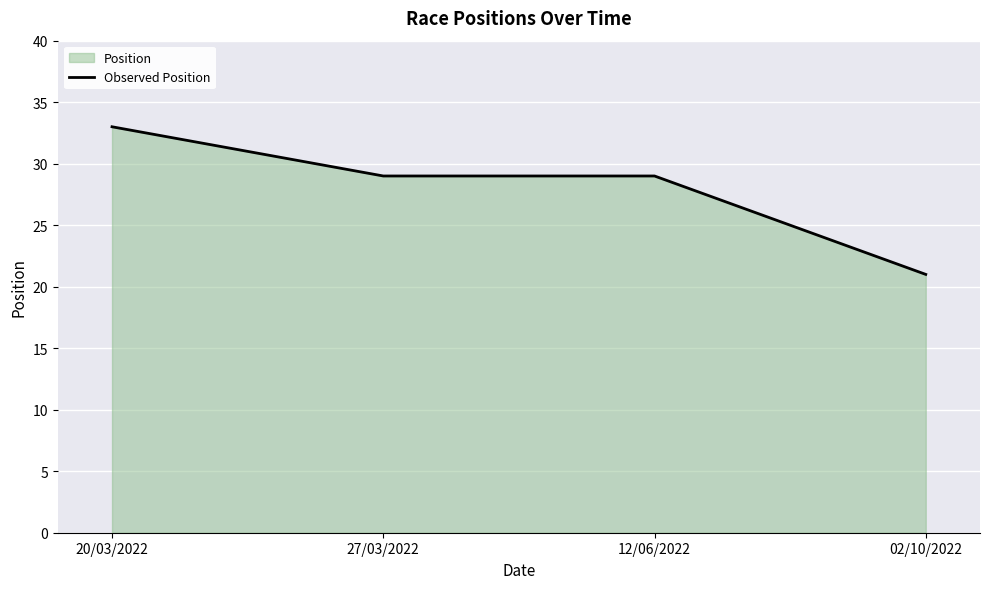

The value at 02/10/2022 is 7. True or false?

False